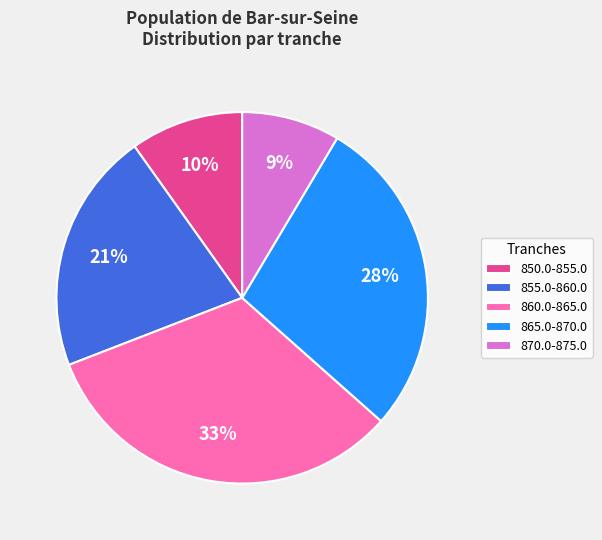

Is the sum of 850.0-855.0 and 865.0-870.0 greater than half?

No